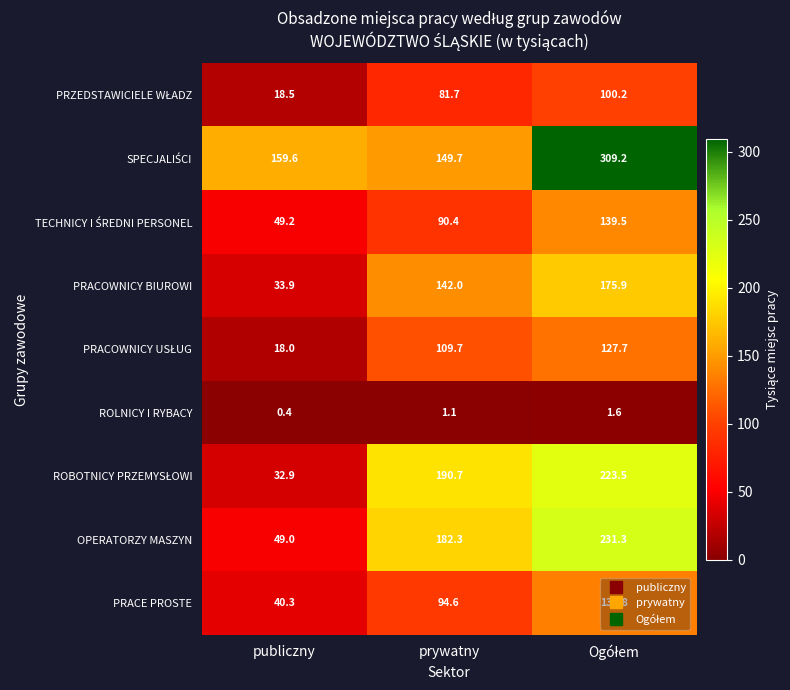

What is the difference between the highest and lowest values at prywatny?

189.6